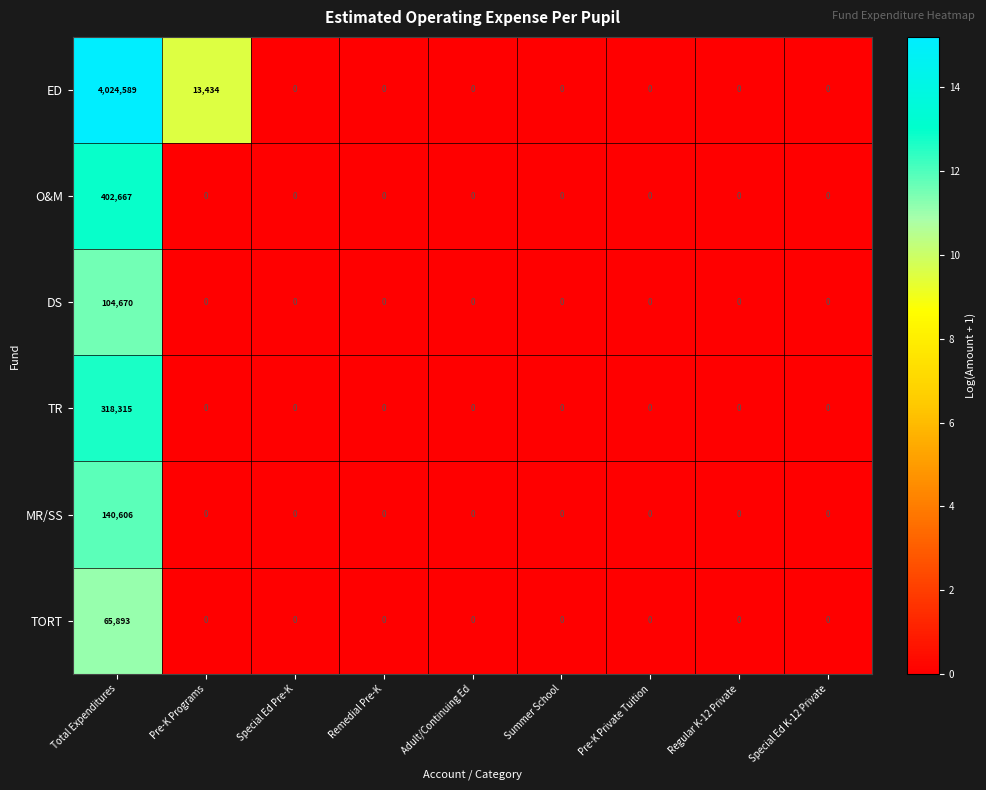

What is the difference between the DS values at Total Expenditures and Remedial Pre-K?

104670